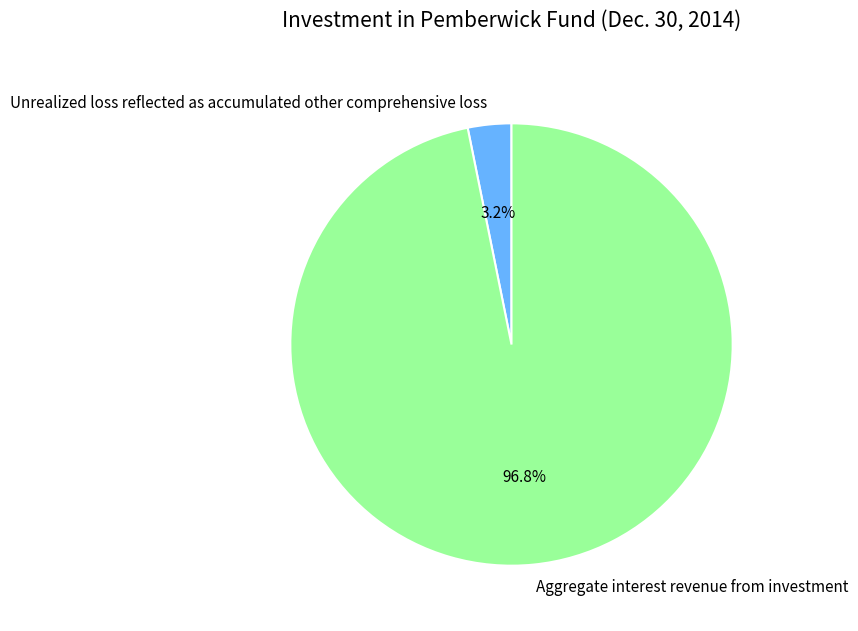

Rank the categories by value from lowest to highest.

Unrealized loss reflected as accumulated other comprehensive loss, Aggregate interest revenue from investment